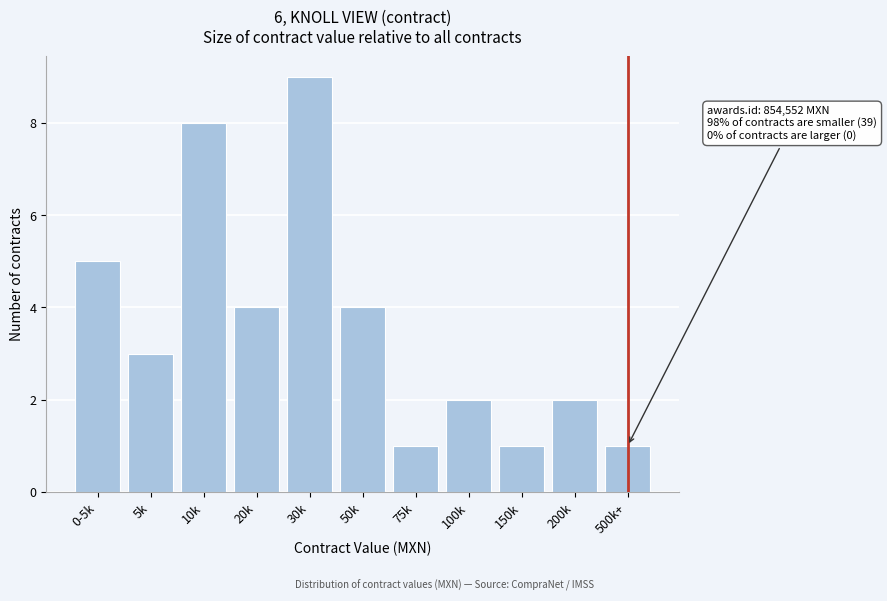

Reading right to left, extract all data points from this chart.

500k+=1	200k=2	150k=1	100k=2	75k=1	50k=4	30k=9	20k=4	10k=8	5k=3	0-5k=5